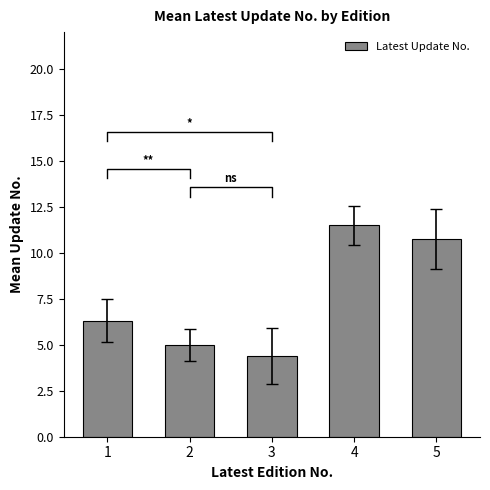

True or false: the data shows 8.4 at 2.

False